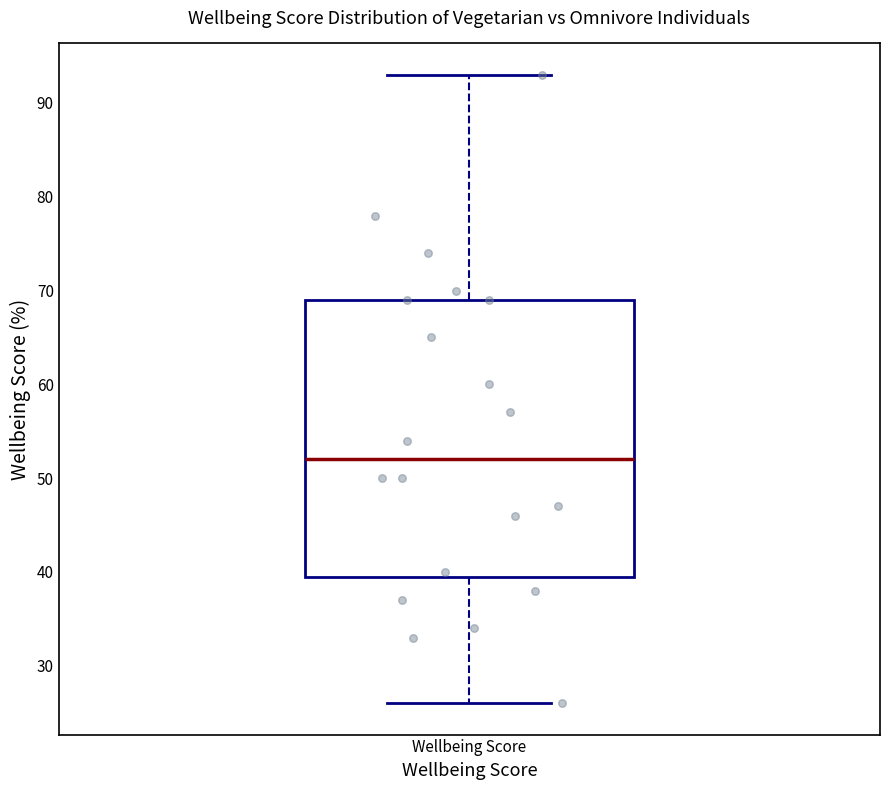

Where is the upper edge of the box for Wellbeing Score on the y-axis? The values are not printed on the chart, so give them approximately, as read against the axis.

69